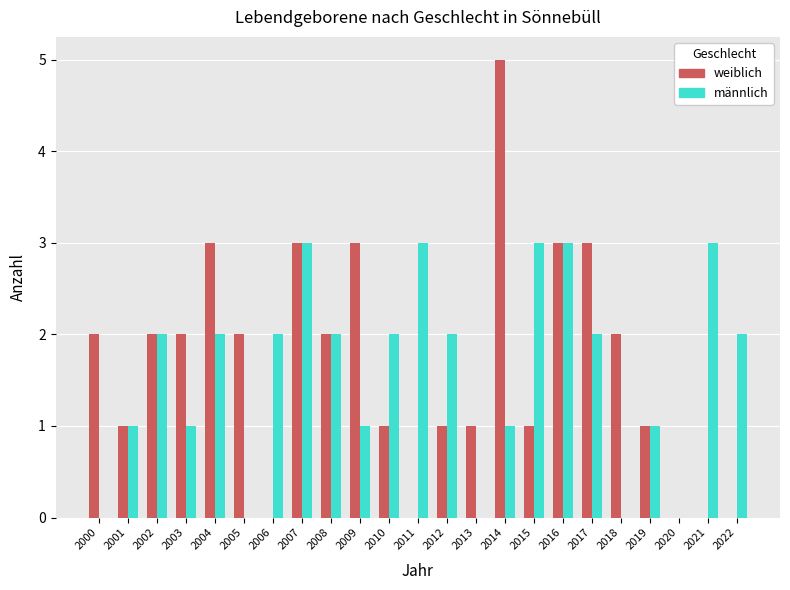

Count the number of categories in the chart.

23